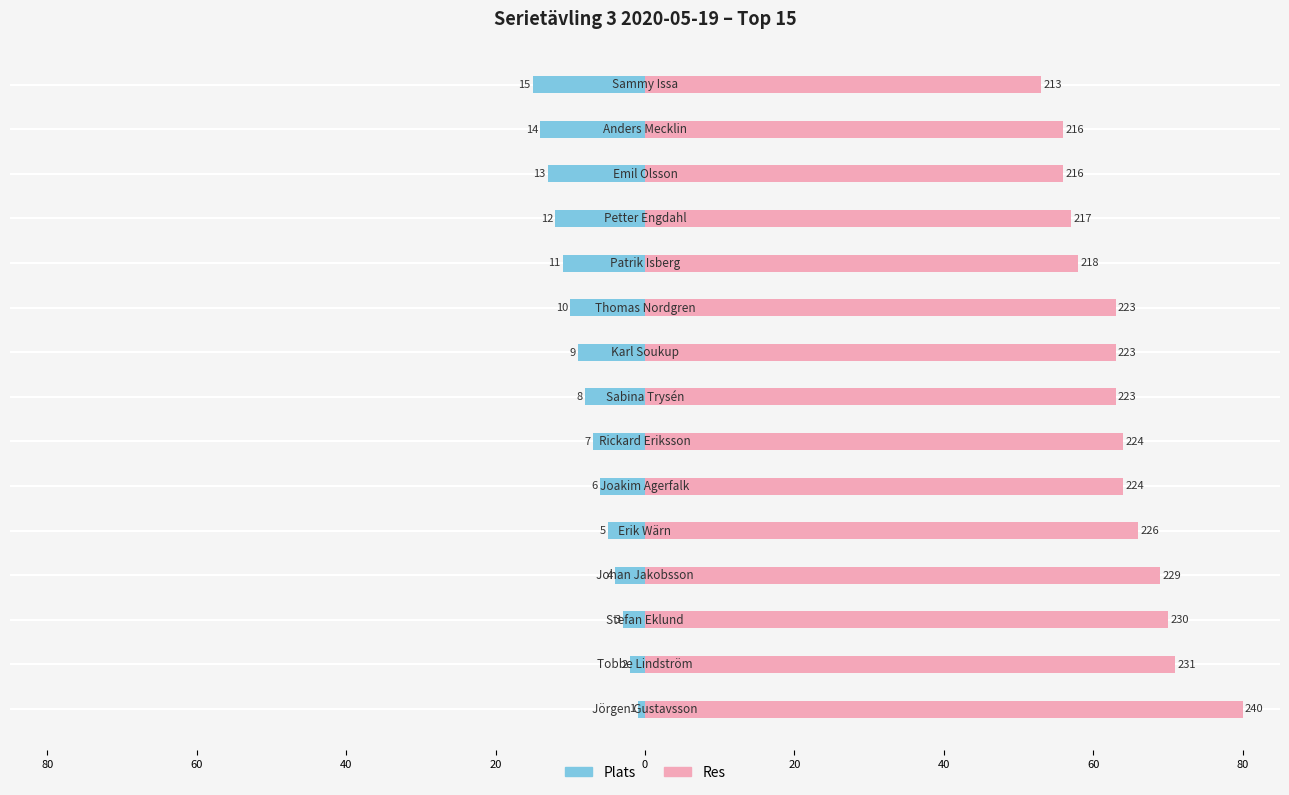

What are all the series names shown in the legend?

Plats, Res